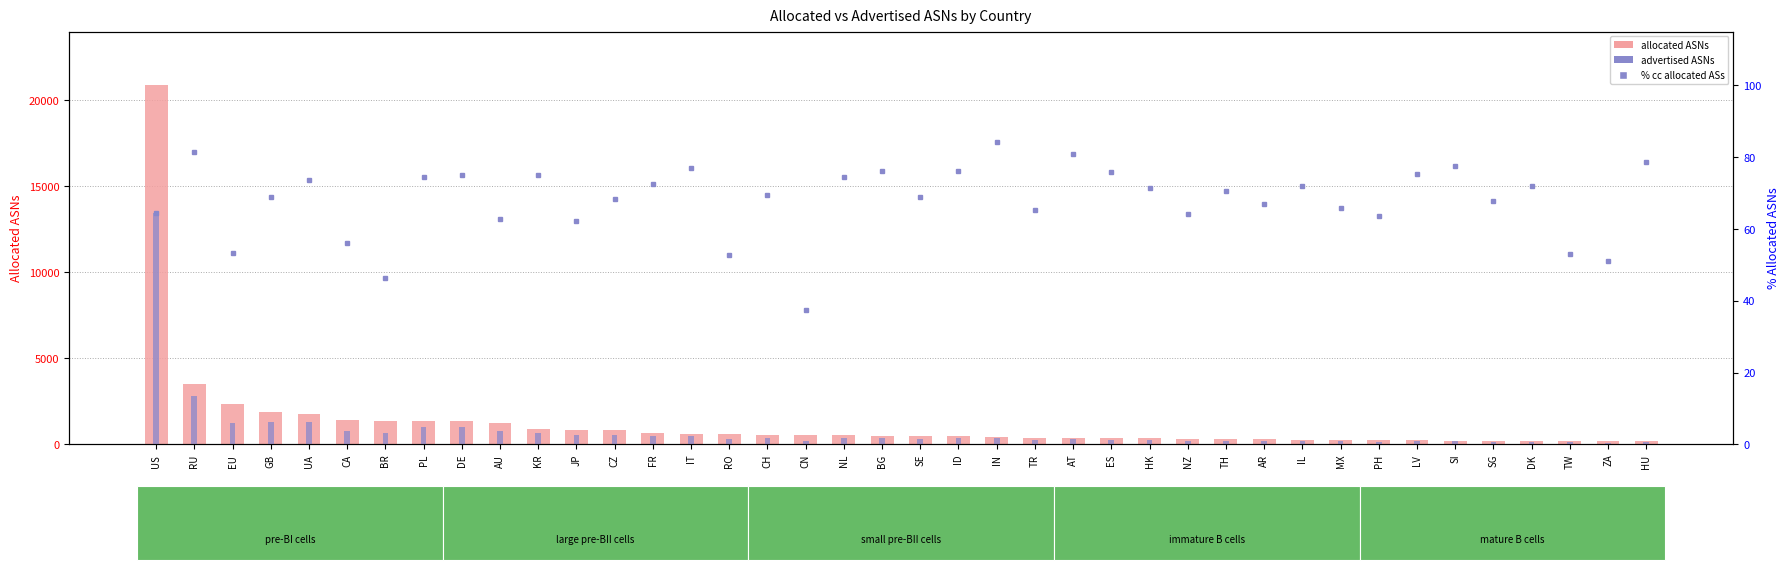

What is the approximate value of allocated ASNs at TW?

209.0